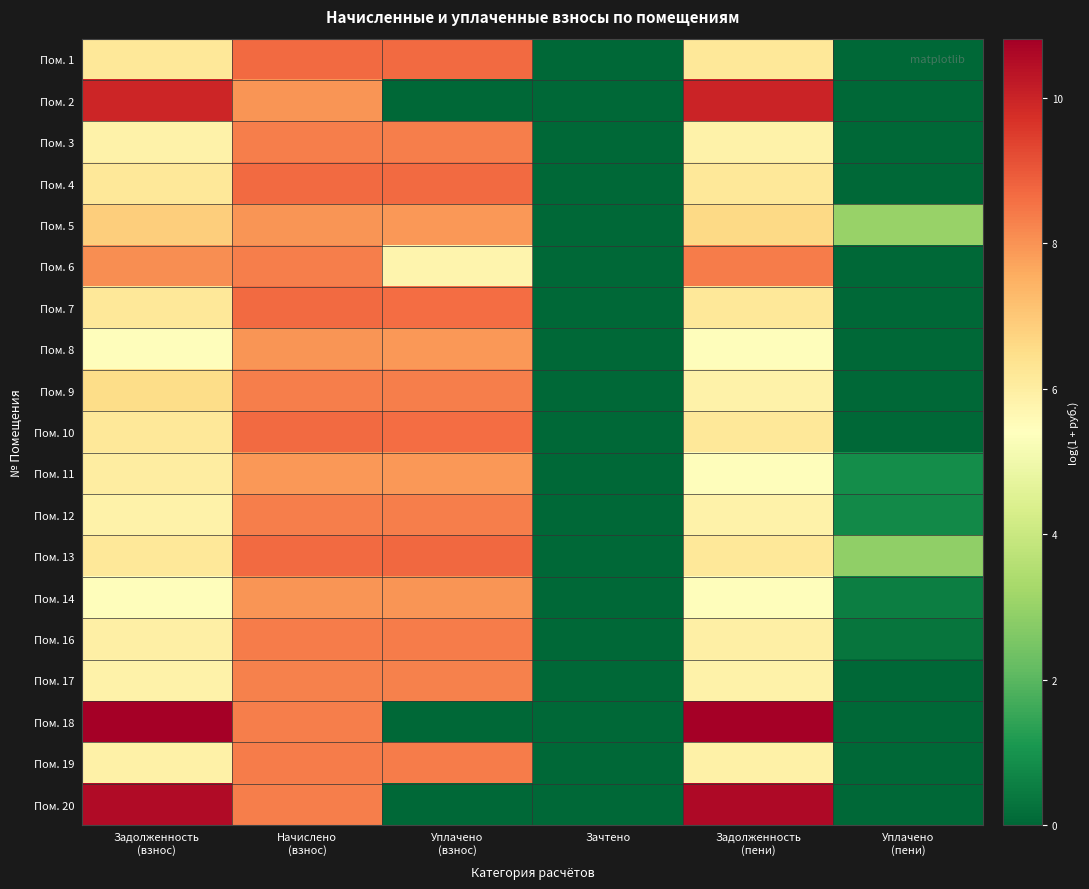

Reading left to right, extract all data points from this chart.

Пом. 1: Задолженность
(взнос)=6.2	Начислено
(взнос)=8.7	Уплачено
(взнос)=8.7	Зачтено=0.0	Задолженность
(пени)=6.2	Уплачено
(пени)=0.0
Пом. 2: Задолженность
(взнос)=9.9	Начислено
(взнос)=7.9	Уплачено
(взнос)=0.0	Зачтено=0.0	Задолженность
(пени)=10.0	Уплачено
(пени)=0.0
Пом. 3: Задолженность
(взнос)=5.9	Начислено
(взнос)=8.3	Уплачено
(взнос)=8.3	Зачтено=0.0	Задолженность
(пени)=5.9	Уплачено
(пени)=0.0
Пом. 4: Задолженность
(взнос)=6.2	Начислено
(взнос)=8.7	Уплачено
(взнос)=8.7	Зачтено=0.0	Задолженность
(пени)=6.2	Уплачено
(пени)=0.0
Пом. 5: Задолженность
(взнос)=6.9	Начислено
(взнос)=8.0	Уплачено
(взнос)=7.9	Зачтено=0.0	Задолженность
(пени)=6.6	Уплачено
(пени)=3.0
Пом. 6: Задолженность
(взнос)=8.1	Начислено
(взнос)=8.3	Уплачено
(взнос)=5.7	Зачтено=0.0	Задолженность
(пени)=8.4	Уплачено
(пени)=0.0
Пом. 7: Задолженность
(взнос)=6.2	Начислено
(взнос)=8.7	Уплачено
(взнос)=8.7	Зачтено=0.0	Задолженность
(пени)=6.2	Уплачено
(пени)=0.0
Пом. 8: Задолженность
(взнос)=5.5	Начислено
(взнос)=7.9	Уплачено
(взнос)=7.9	Зачтено=0.0	Задолженность
(пени)=5.5	Уплачено
(пени)=0.0
Пом. 9: Задолженность
(взнос)=6.5	Начислено
(взнос)=8.3	Уплачено
(взнос)=8.3	Зачтено=0.0	Задолженность
(пени)=5.9	Уплачено
(пени)=0.0
Пом. 10: Задолженность
(взнос)=6.2	Начислено
(взнос)=8.7	Уплачено
(взнос)=8.7	Зачтено=0.0	Задолженность
(пени)=6.2	Уплачено
(пени)=0.0
Пом. 11: Задолженность
(взнос)=6.0	Начислено
(взнос)=7.9	Уплачено
(взнос)=7.9	Зачтено=0.0	Задолженность
(пени)=5.5	Уплачено
(пени)=0.9
Пом. 12: Задолженность
(взнос)=5.8	Начислено
(взнос)=8.3	Уплачено
(взнос)=8.3	Зачтено=0.0	Задолженность
(пени)=5.8	Уплачено
(пени)=0.8
Пом. 13: Задолженность
(взнос)=6.2	Начислено
(взнос)=8.7	Уплачено
(взнос)=8.7	Зачтено=0.0	Задолженность
(пени)=6.2	Уплачено
(пени)=2.9
Пом. 14: Задолженность
(взнос)=5.5	Начислено
(взнос)=8.0	Уплачено
(взнос)=7.9	Зачтено=0.0	Задолженность
(пени)=5.5	Уплачено
(пени)=0.5
Пом. 16: Задолженность
(взнос)=5.9	Начислено
(взнос)=8.4	Уплачено
(взнос)=8.4	Зачтено=0.0	Задолженность
(пени)=5.9	Уплачено
(пени)=0.3
Пом. 17: Задолженность
(взнос)=5.8	Начислено
(взнос)=8.3	Уплачено
(взнос)=8.3	Зачтено=0.0	Задолженность
(пени)=5.8	Уплачено
(пени)=0.0
Пом. 18: Задолженность
(взнос)=10.8	Начислено
(взнос)=8.3	Уплачено
(взнос)=0.0	Зачтено=0.0	Задолженность
(пени)=10.8	Уплачено
(пени)=0.0
Пом. 19: Задолженность
(взнос)=5.9	Начислено
(взнос)=8.4	Уплачено
(взнос)=8.4	Зачтено=0.0	Задолженность
(пени)=5.9	Уплачено
(пени)=0.0
Пом. 20: Задолженность
(взнос)=10.5	Начислено
(взнос)=8.3	Уплачено
(взнос)=0.0	Зачтено=0.0	Задолженность
(пени)=10.6	Уплачено
(пени)=0.0